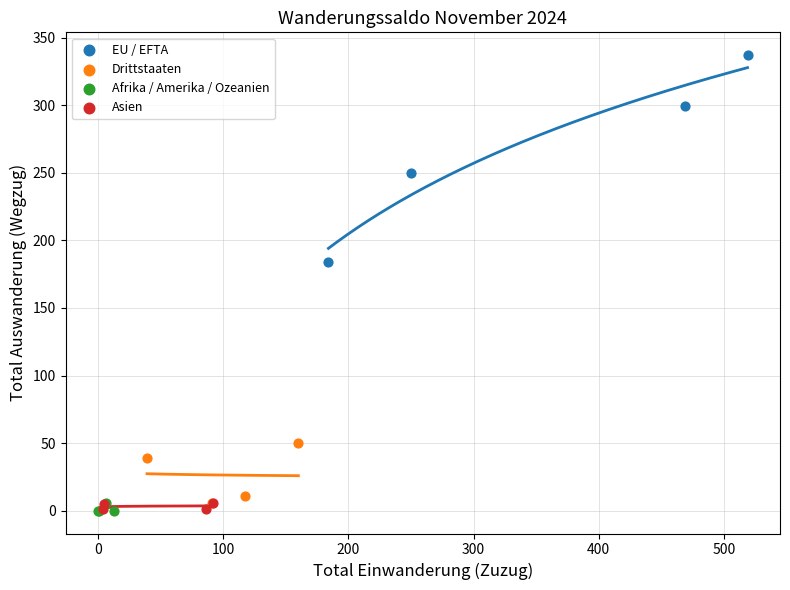

Which series has the widest spread of Y values?

EU / EFTA